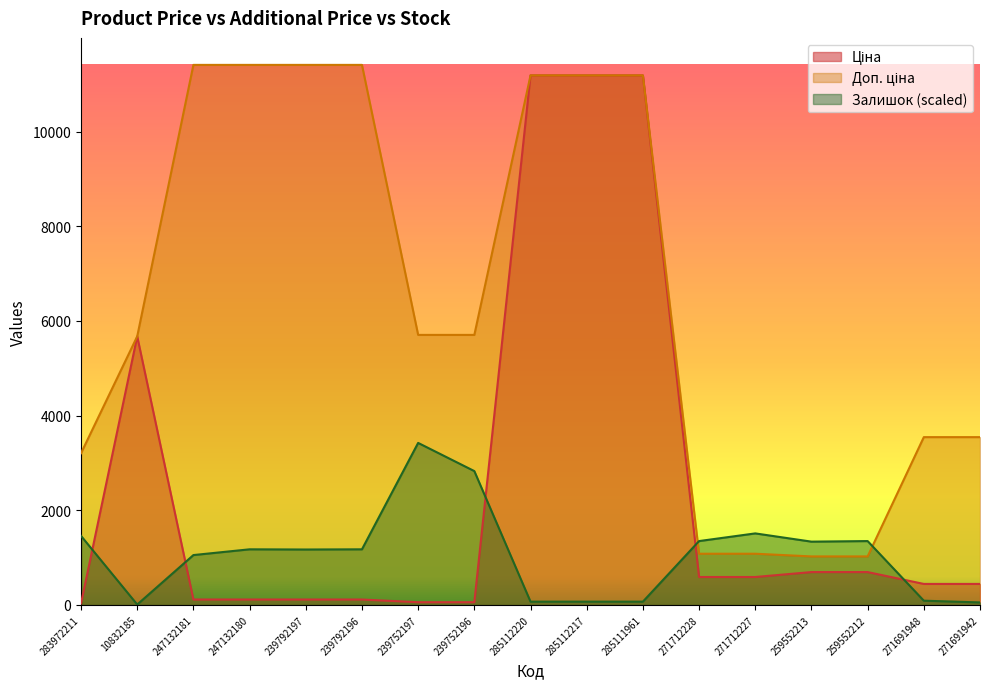

True or false: Залишок has a value of 2529.3 at 283972211.

False